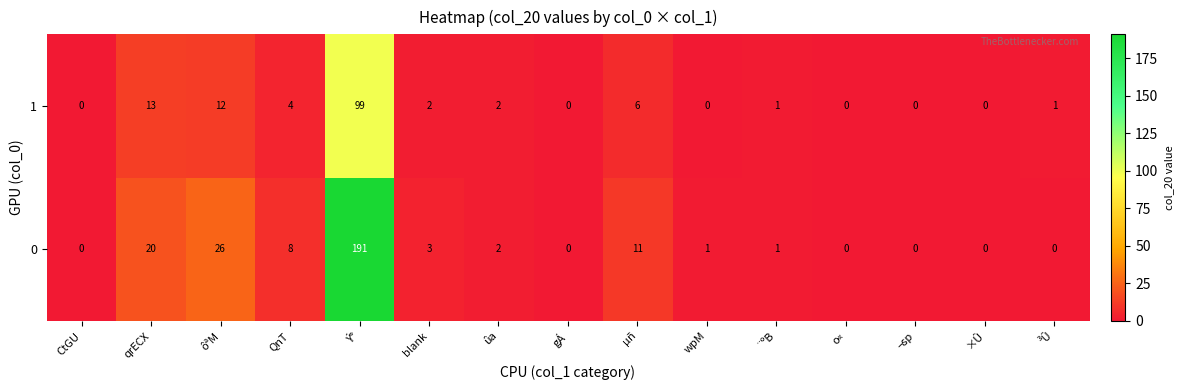

The 1 series shows 1 at ¨ºB. True or false?

True